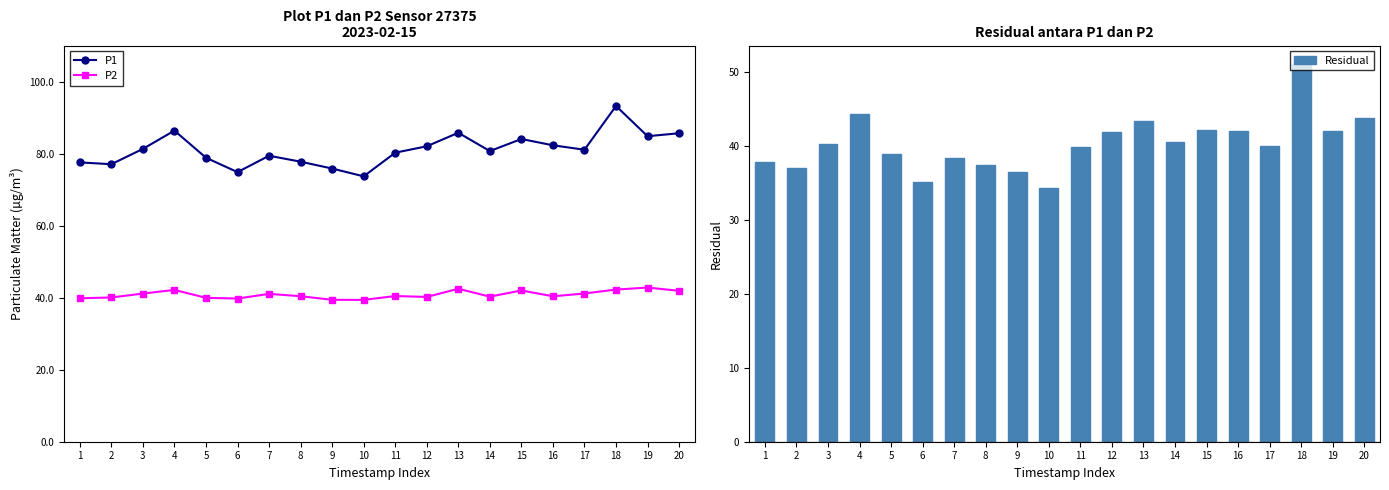

The P2 series shows 11.9 at 10. True or false?

False